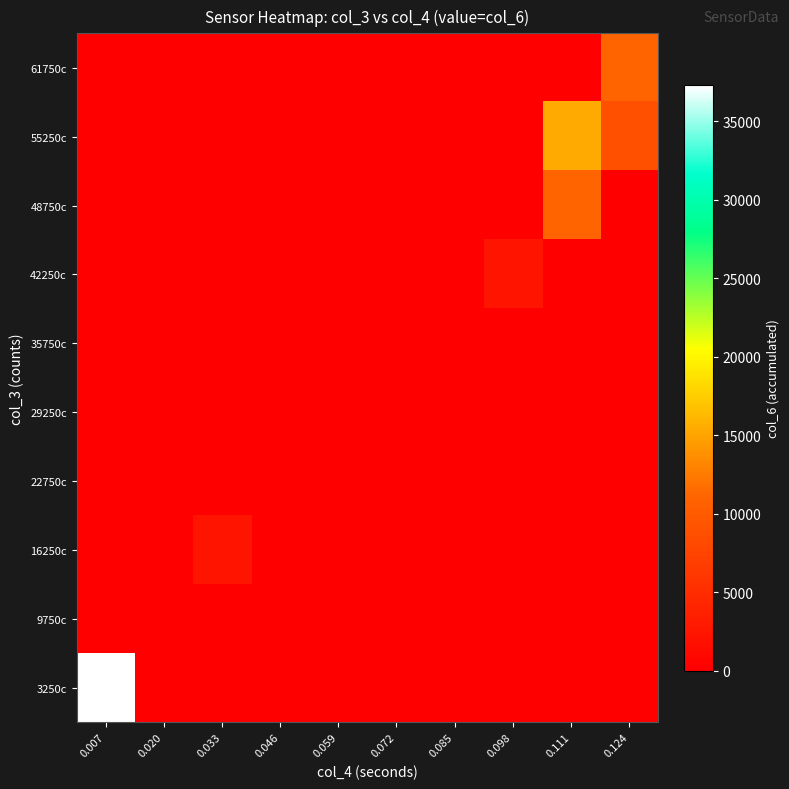

How many categories are shown in the chart?

10